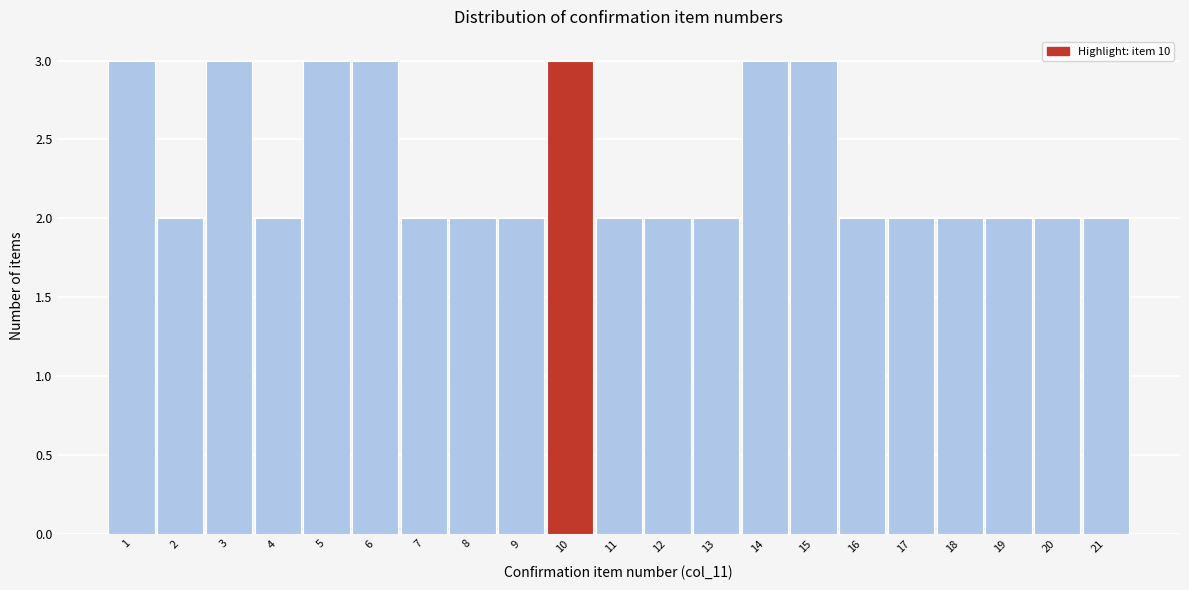

Reading left to right, transcribe this chart: for each bar, give the range it covers on the x-axis and its height. The values are not printed on the chart, so give them approximately, as read against the axis.

0.5 to 1.5: 3
1.5 to 2.5: 2
2.5 to 3.5: 3
3.5 to 4.5: 2
4.5 to 5.5: 3
5.5 to 6.5: 3
6.5 to 7.5: 2
7.5 to 8.5: 2
8.5 to 9.5: 2
9.5 to 10.5: 3
10.5 to 11.5: 2
11.5 to 12.5: 2
12.5 to 13.5: 2
13.5 to 14.5: 3
14.5 to 15.5: 3
15.5 to 16.5: 2
16.5 to 17.5: 2
17.5 to 18.5: 2
18.5 to 19.5: 2
19.5 to 20.5: 2
20.5 to 21.5: 2